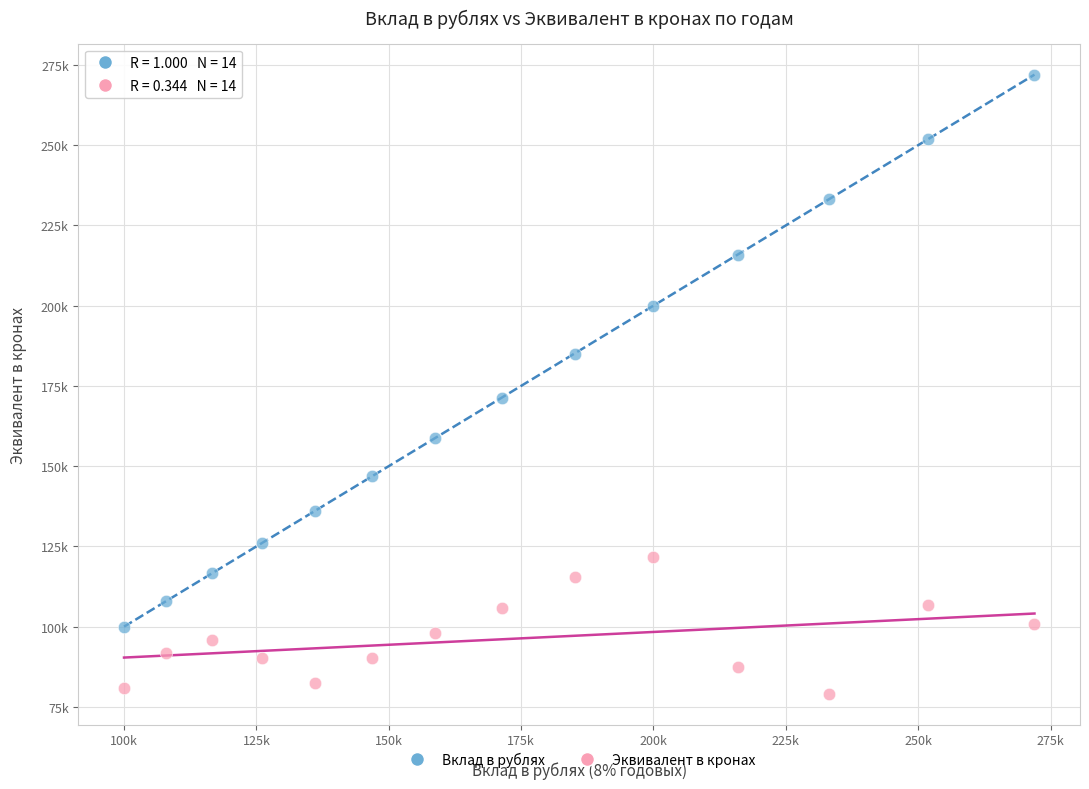

What are all the series names shown in the legend?

Вклад в рублях, Эквивалент в кронах